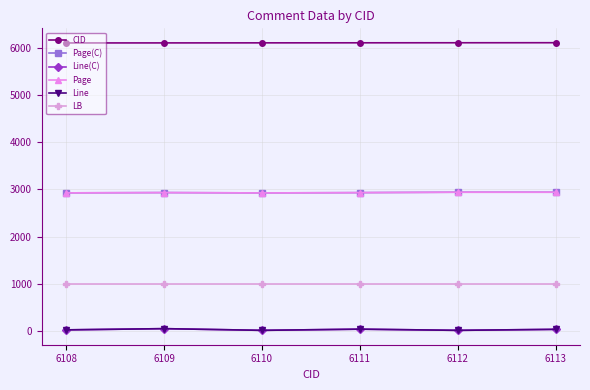

What is the spread (max minus min) of values at 6110?

6100